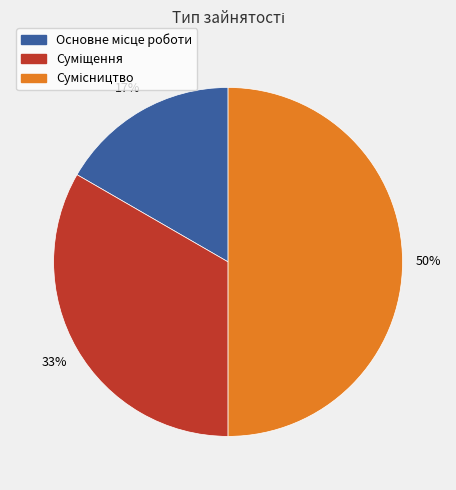

To the nearest percent, what is the difference between the largest and smallest slice percentages?

33%